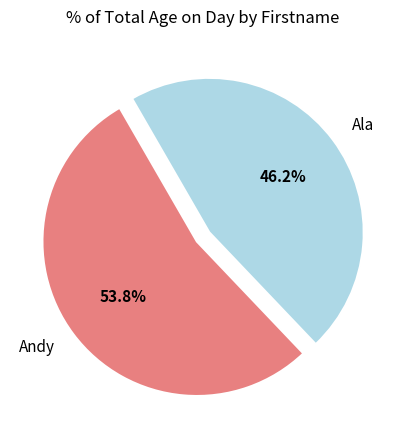

What is the total percentage of Andy and Ala?

100.0%